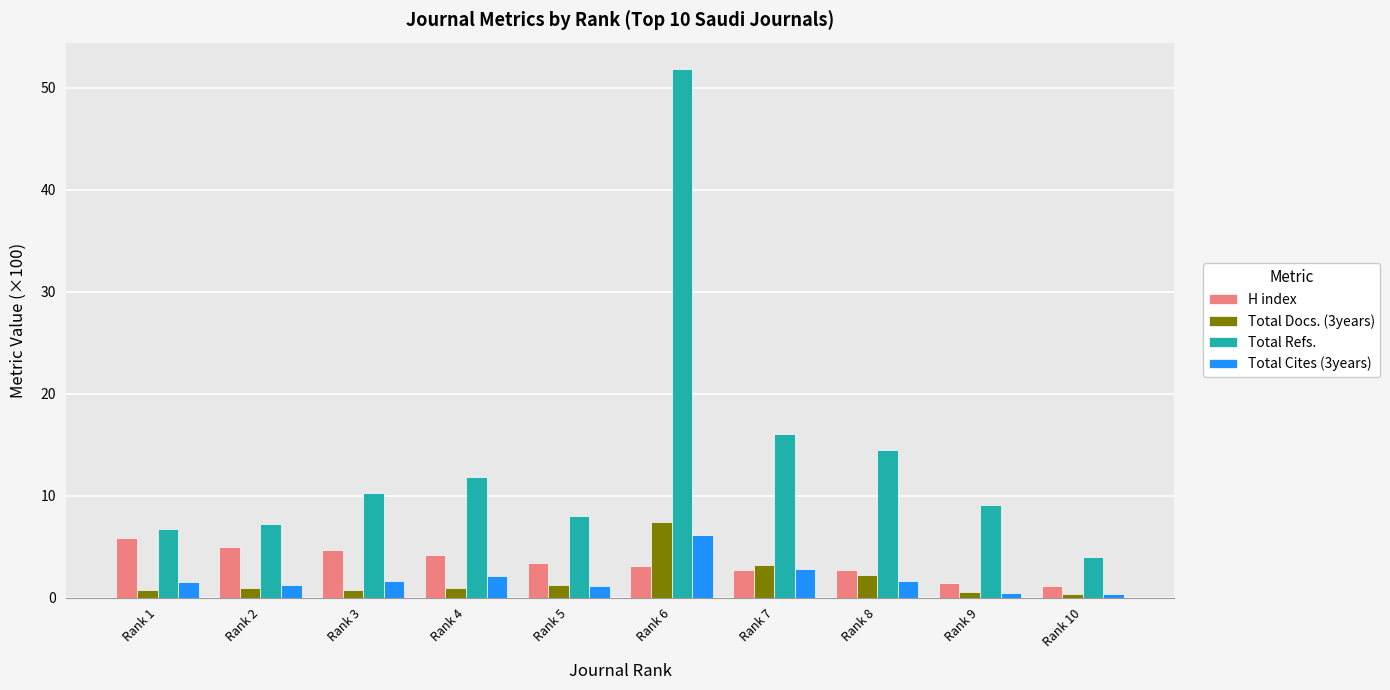

How many bars are there in each group?

4